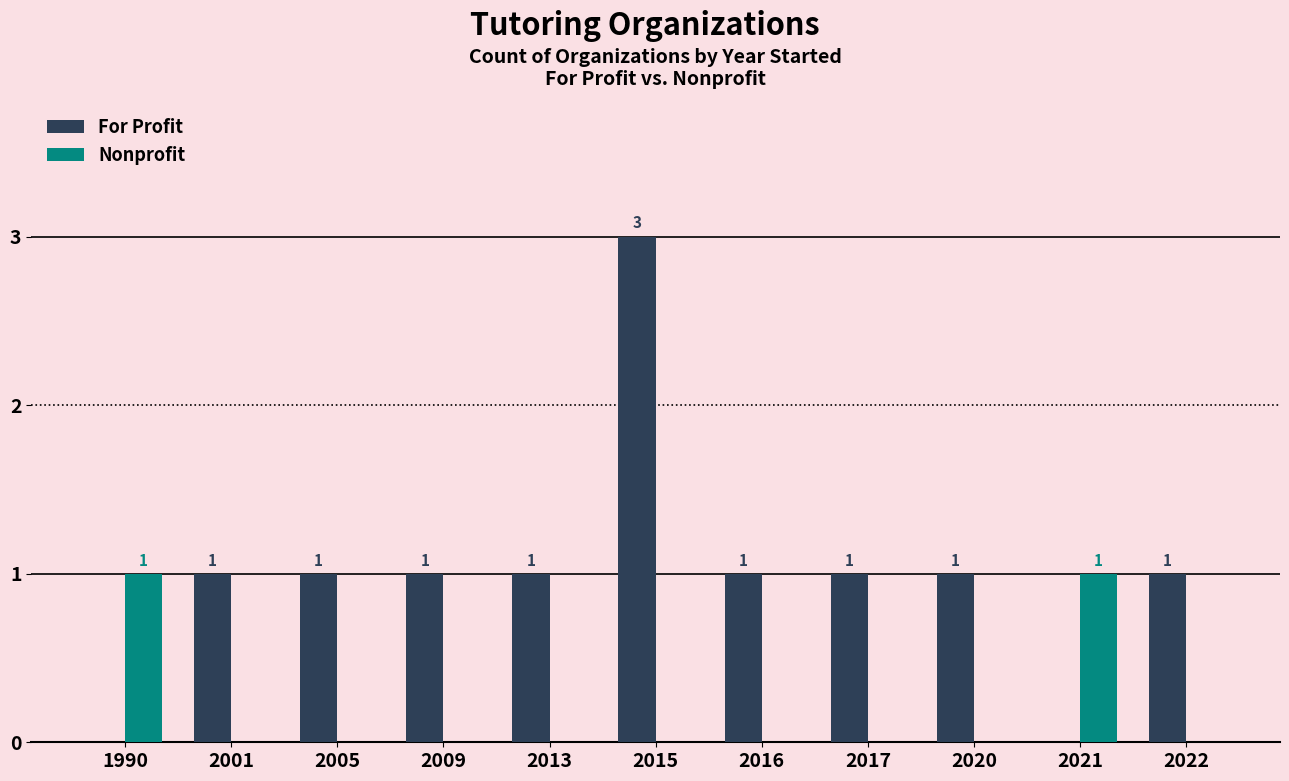

How many Nonprofit values are between 0 and 1?

11